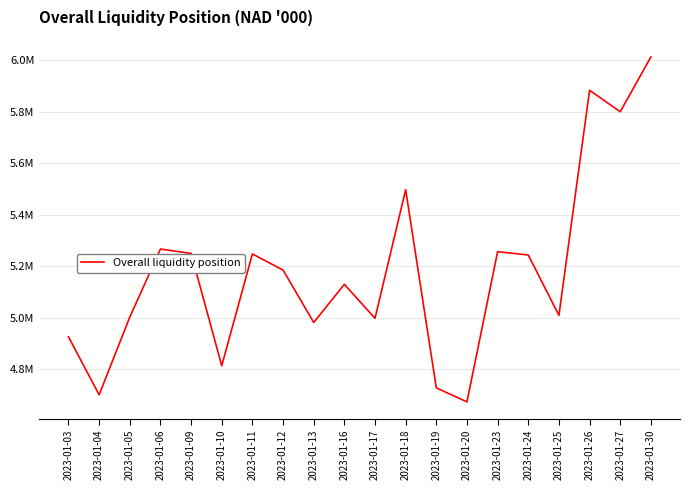

How many points are lower than both their immediate neighbors (excluding endpoints)?

7